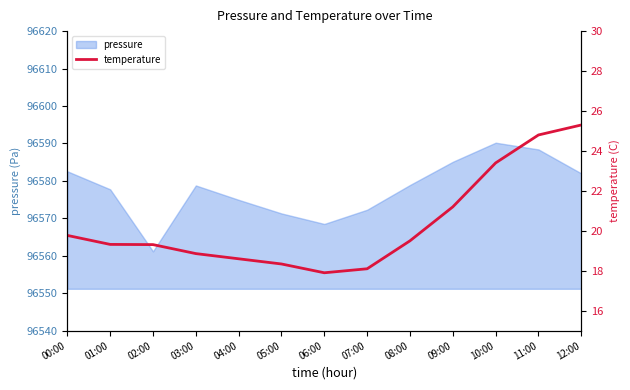

True or false: the data shows 31.7 at 03:00.

False